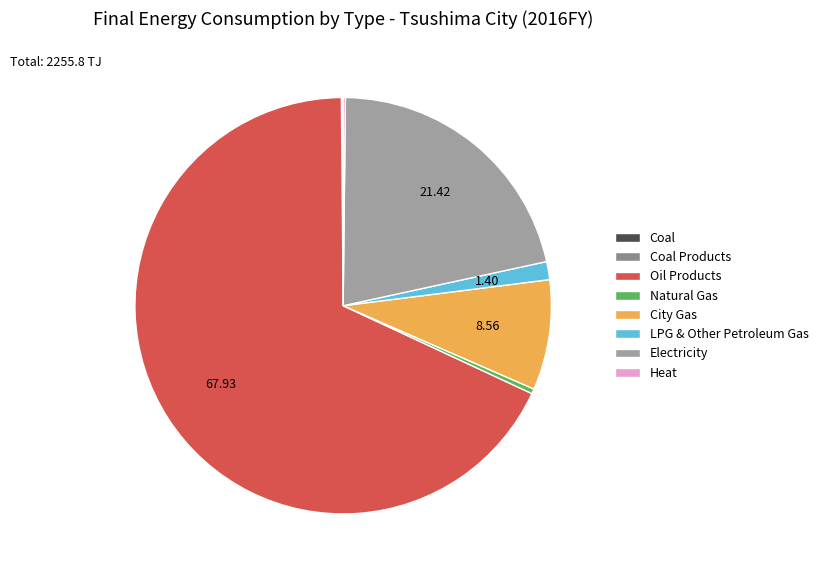

Which has a higher value, Coal or Heat?

Heat